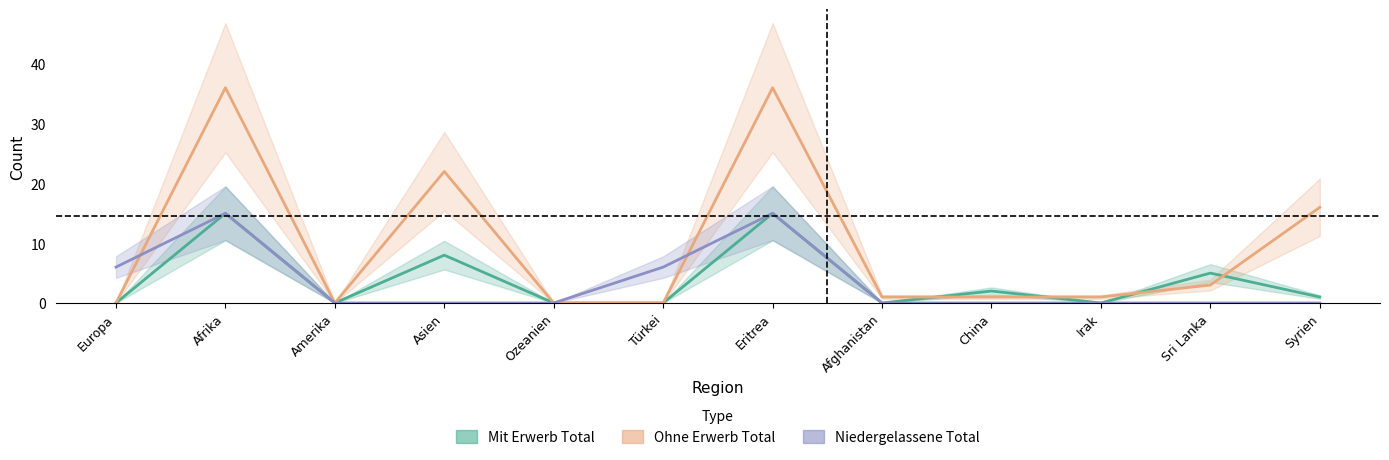

Is the value of Mit Erwerb Total at Türkei greater than the value of Niedergelassene Total at Syrien?

No